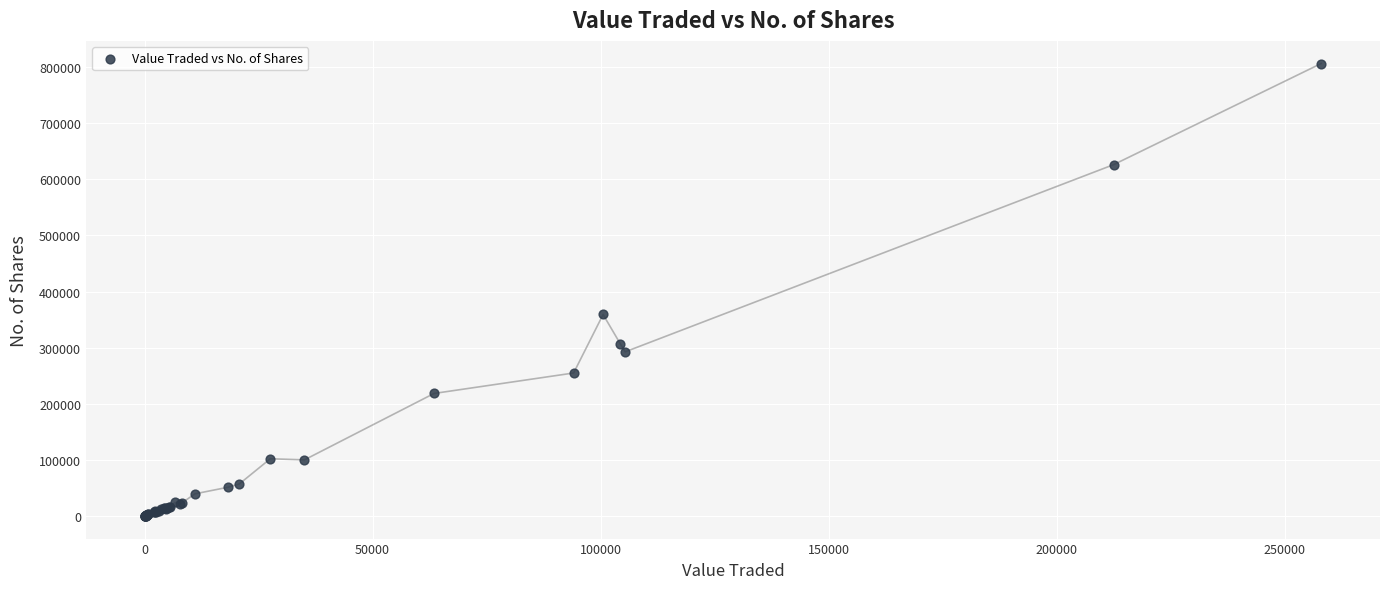

What Y value in the scatter plot is closest to 403183?

359062